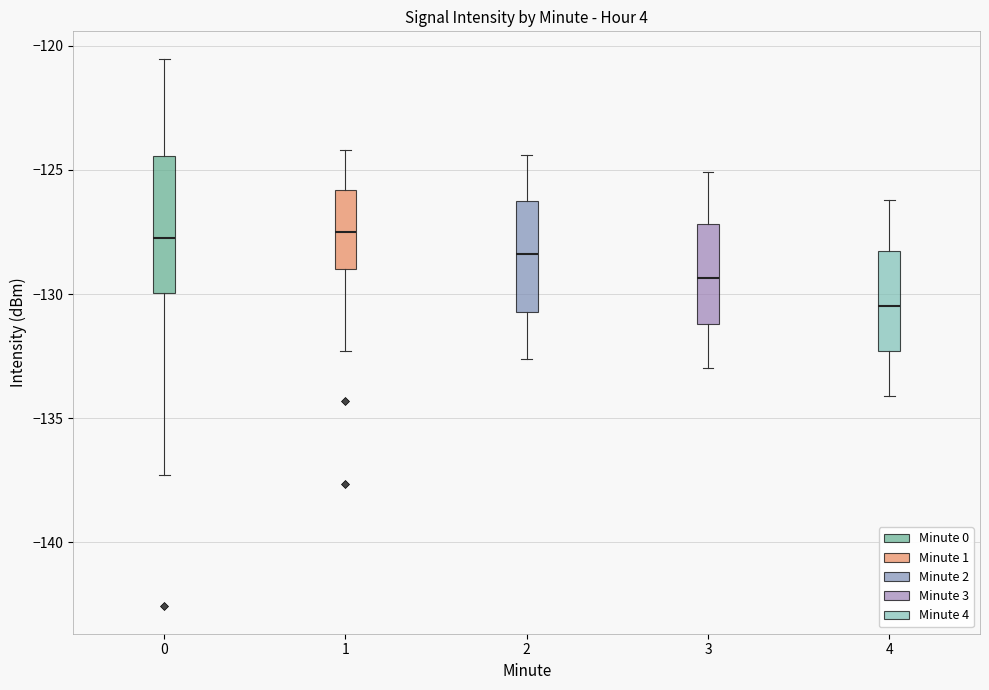

Reading left to right, transcribe this box plot: for each box, give where its median line is, the range the box spans, and where its two whiskers end, as read against the y-axis. The values are not printed on the chart, so give them approximately, as read against the axis.

0: median -127.5, box -130.0 to -124.5, whiskers -137.5 to -120.5
1: median -127.5, box -129.0 to -126.0, whiskers -132.5 to -124.0
2: median -128.5, box -130.5 to -126.0, whiskers -132.5 to -124.5
3: median -129.5, box -131.0 to -127.0, whiskers -133.0 to -125.0
4: median -130.5, box -132.5 to -128.5, whiskers -134.0 to -126.0